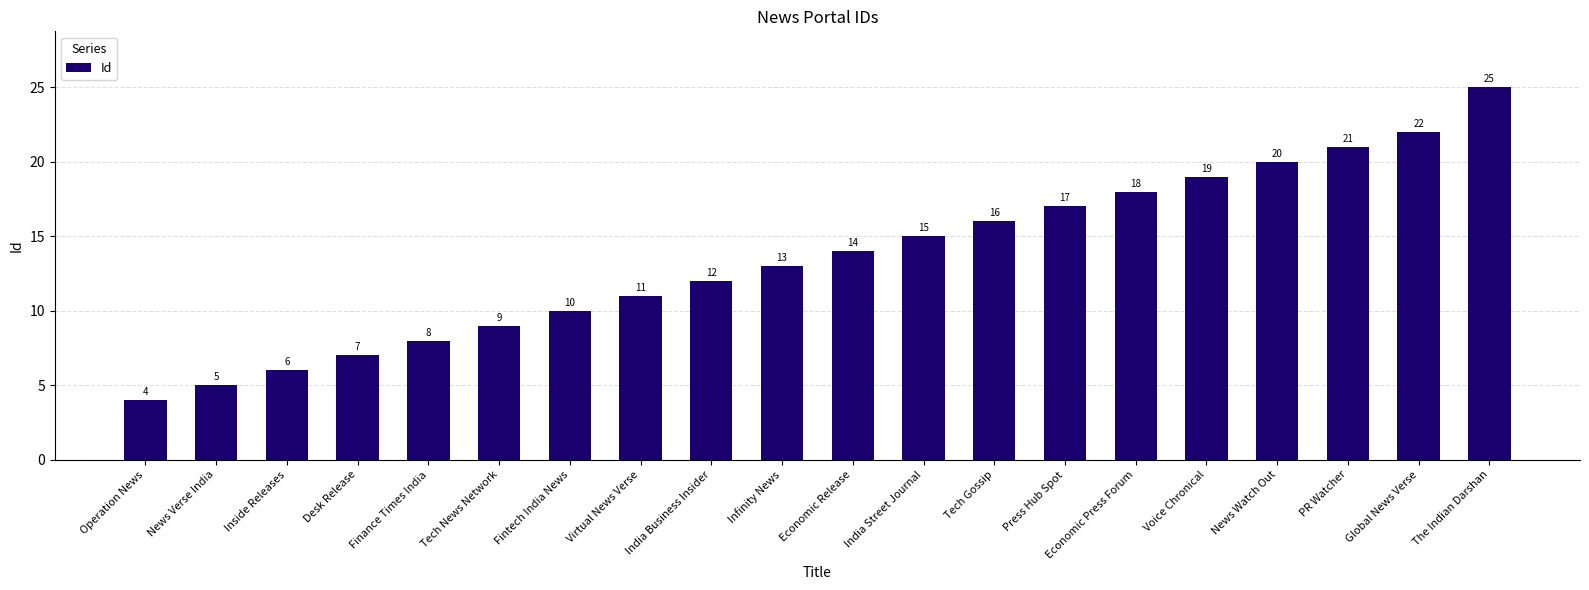

Is it true that the value at Desk Release is 10?

False